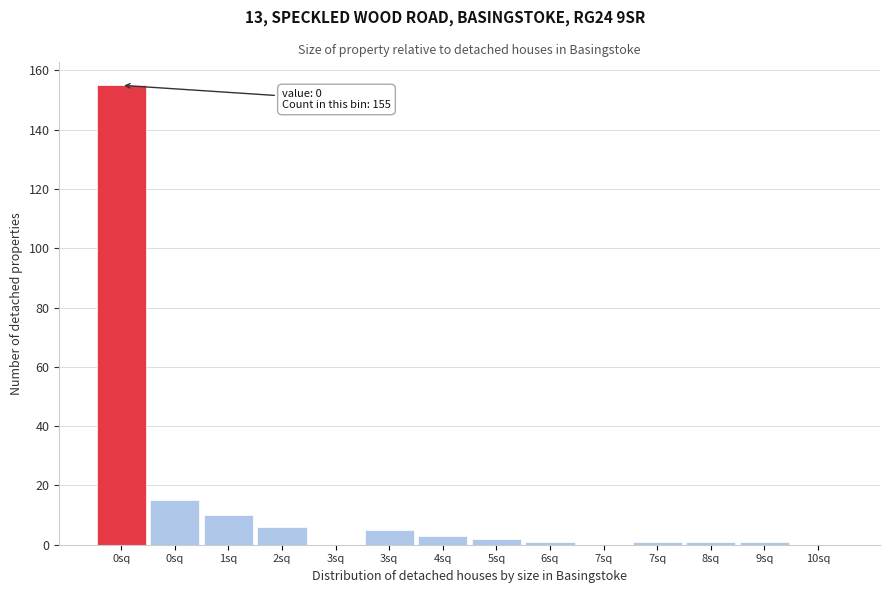

How many distinct data groups are displayed?

1